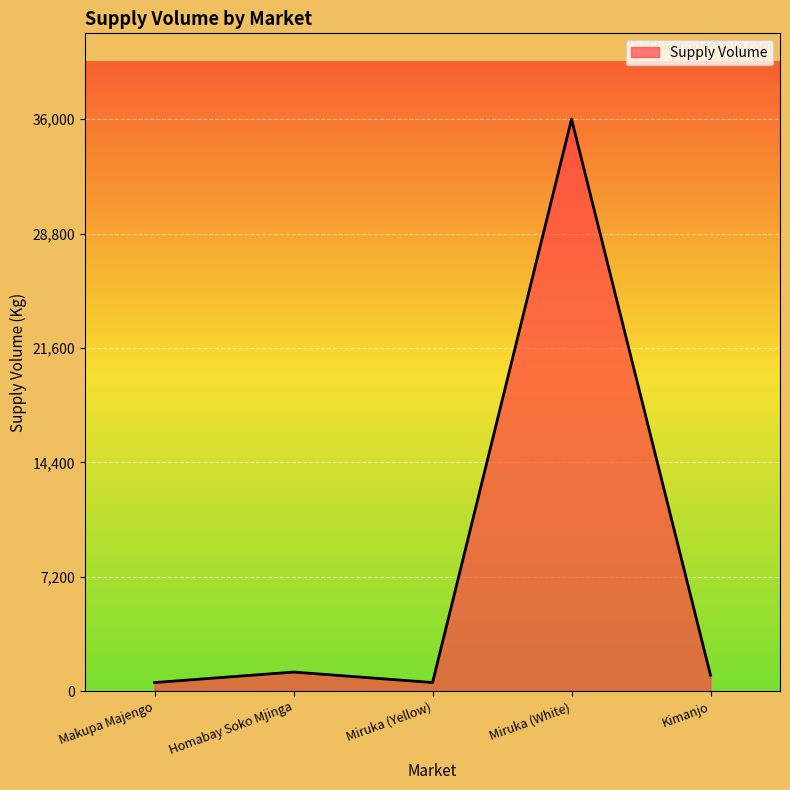

What is the greatest value displayed?

36000